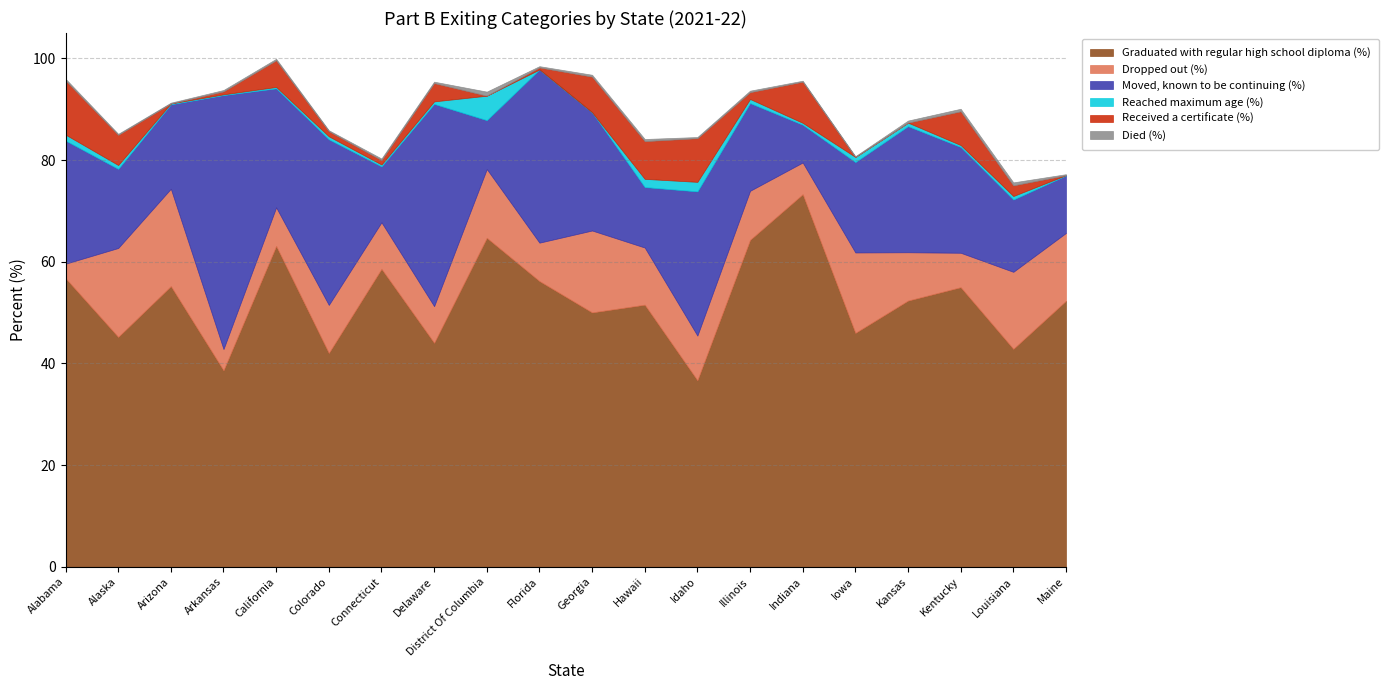

What are all the series names shown in the legend?

Graduated with regular high school diploma (%), Dropped out (%), Moved, known to be continuing (%), Reached maximum age (%), Received a certificate (%), Died (%)